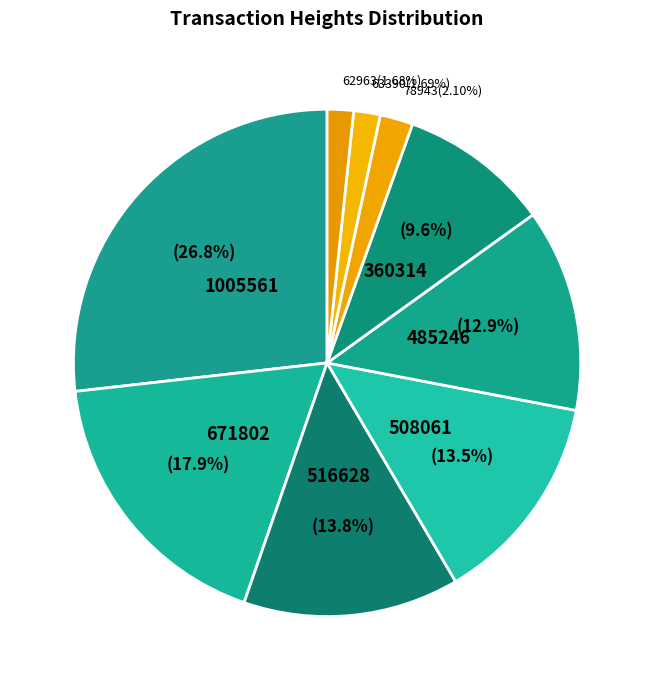

How many segments does this pie chart have?

9